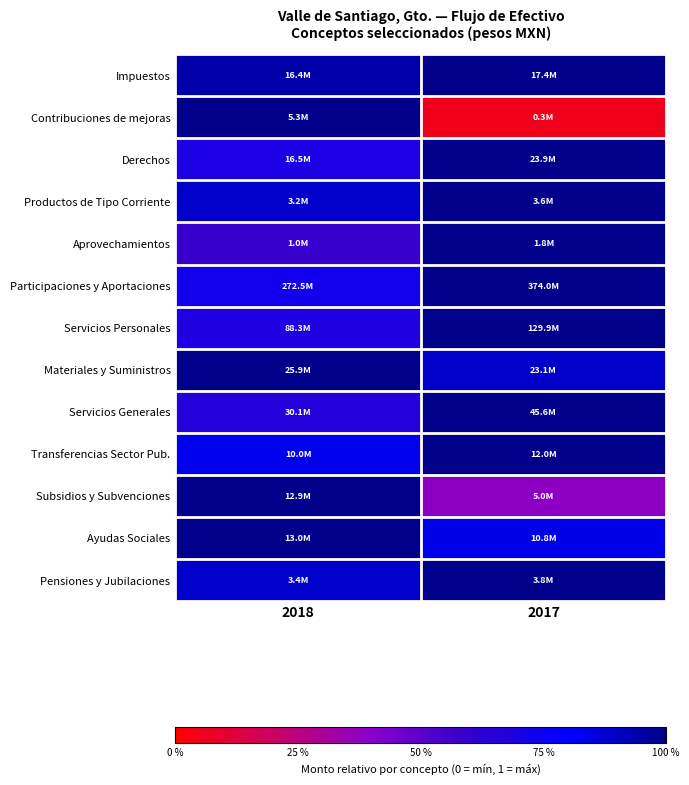

Reading left to right, what are all the values shown in this chart?

Impuestos: 2018=0.9	2017=1.0
Contribuciones de mejoras: 2018=1.0	2017=0.1
Derechos: 2018=0.7	2017=1.0
Productos de Tipo Corriente: 2018=0.9	2017=1.0
Aprovechamientos: 2018=0.6	2017=1.0
Participaciones y Aportaciones: 2018=0.7	2017=1.0
Servicios Personales: 2018=0.7	2017=1.0
Materiales y Suministros: 2018=1.0	2017=0.9
Servicios Generales: 2018=0.7	2017=1.0
Transferencias Sector Pub.: 2018=0.8	2017=1.0
Subsidios y Subvenciones: 2018=1.0	2017=0.4
Ayudas Sociales: 2018=1.0	2017=0.8
Pensiones y Jubilaciones: 2018=0.9	2017=1.0